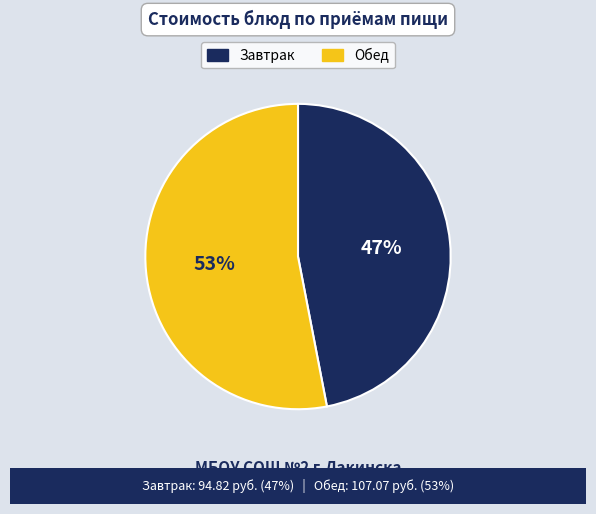

Is there any slice that represents more than half of the pie?

Yes